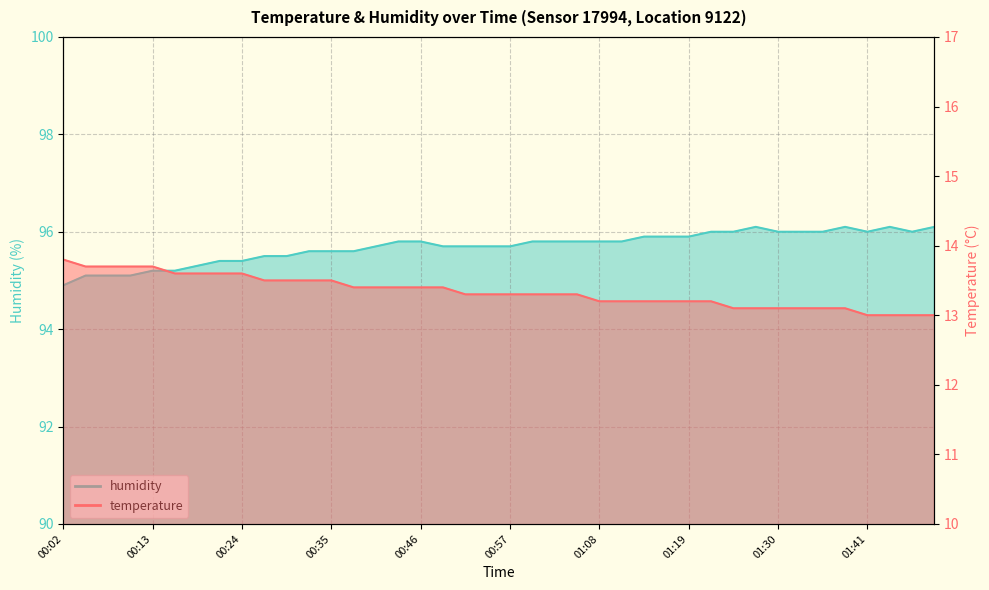

Is the value of temperature at 00:46 greater than the value of humidity at 01:14?

No